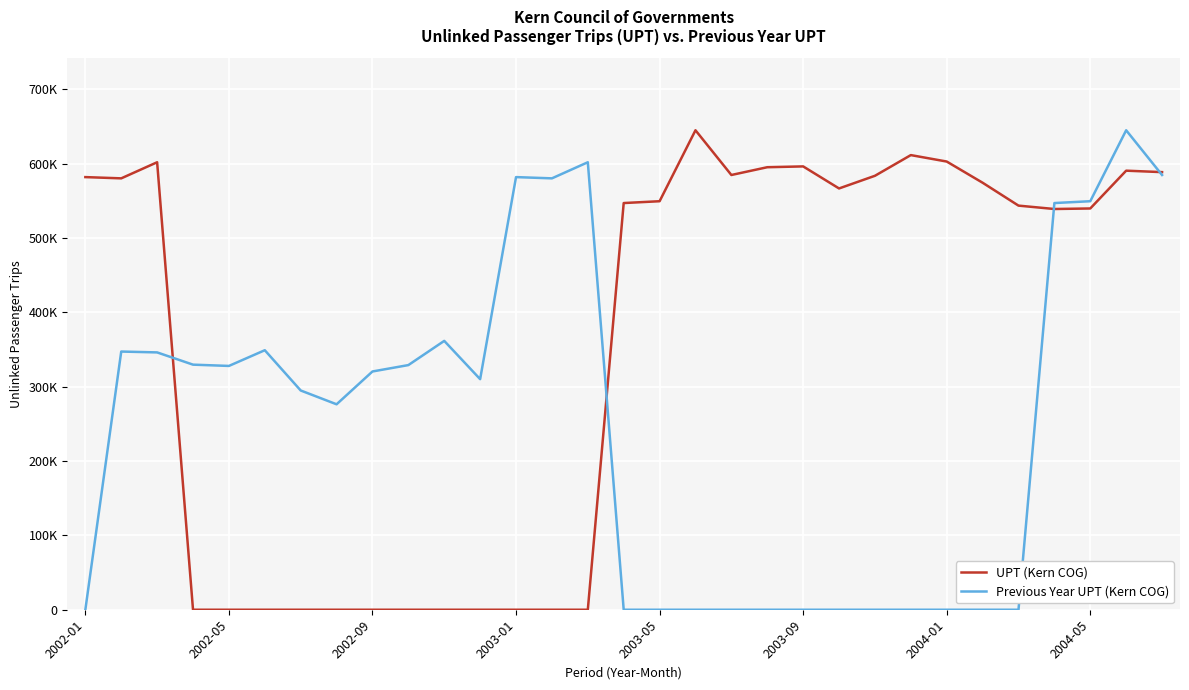

What is the maximum value for Previous Year UPT (Kern COG)?

645088